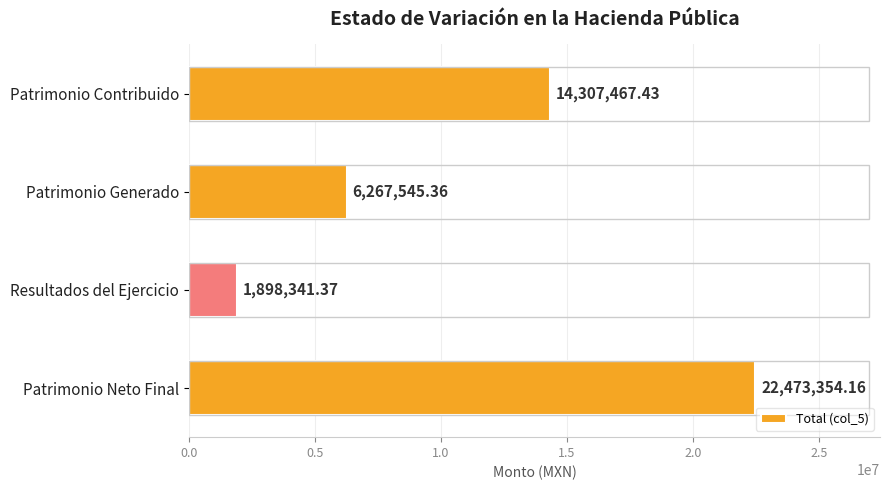

Approximately how many times larger is the value at Patrimonio Generado compared to Patrimonio Contribuido?

0.4